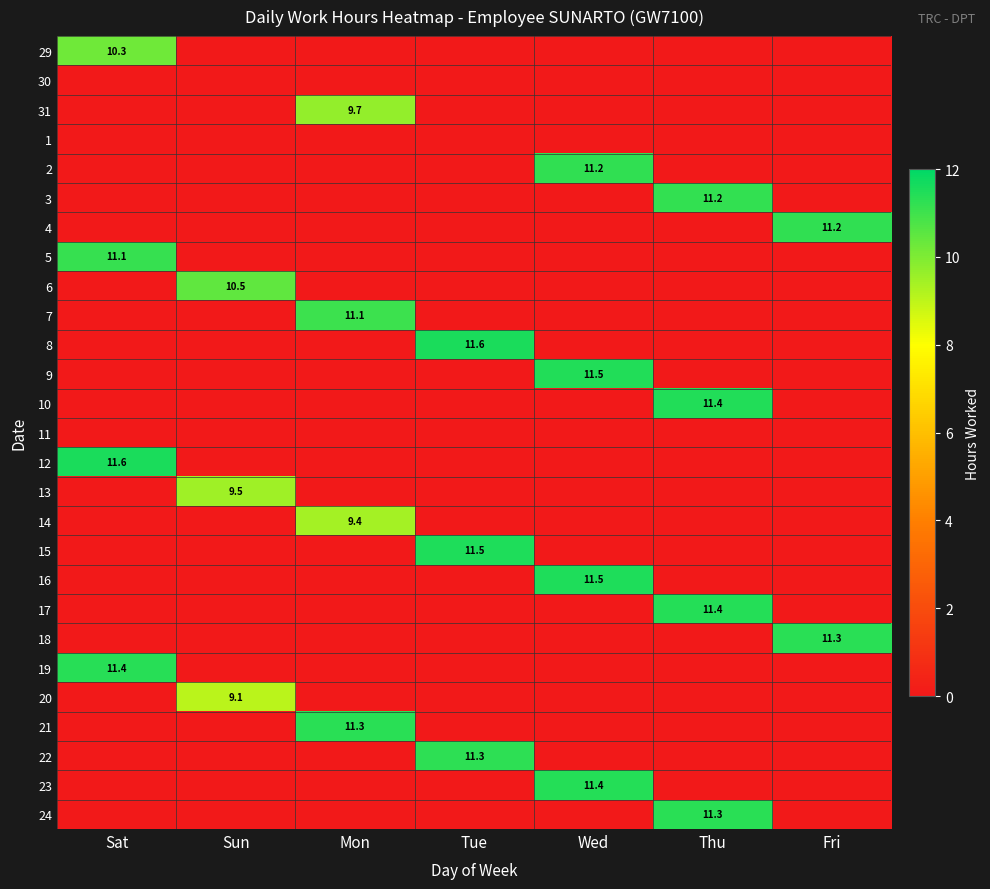

What is the sum of the 15 values at Tue and Sat?

11.5